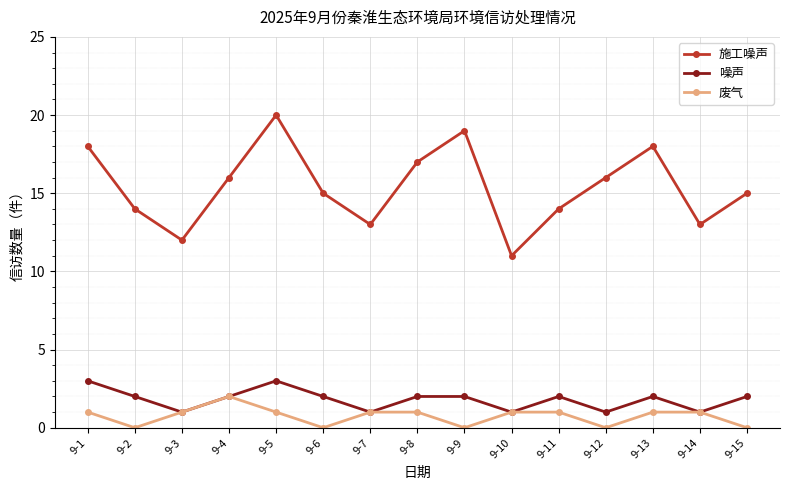

What is the difference between the 噪声 values at 9-11 and 9-3?

1